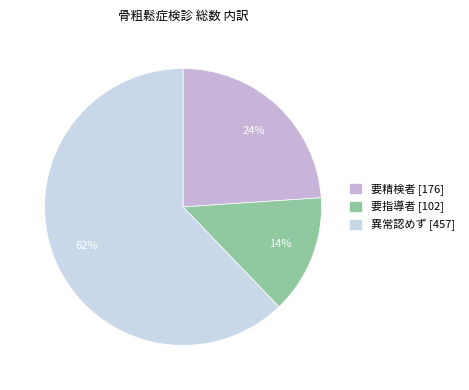

To the nearest percent, what percentage of the pie is 要精検者?

24%